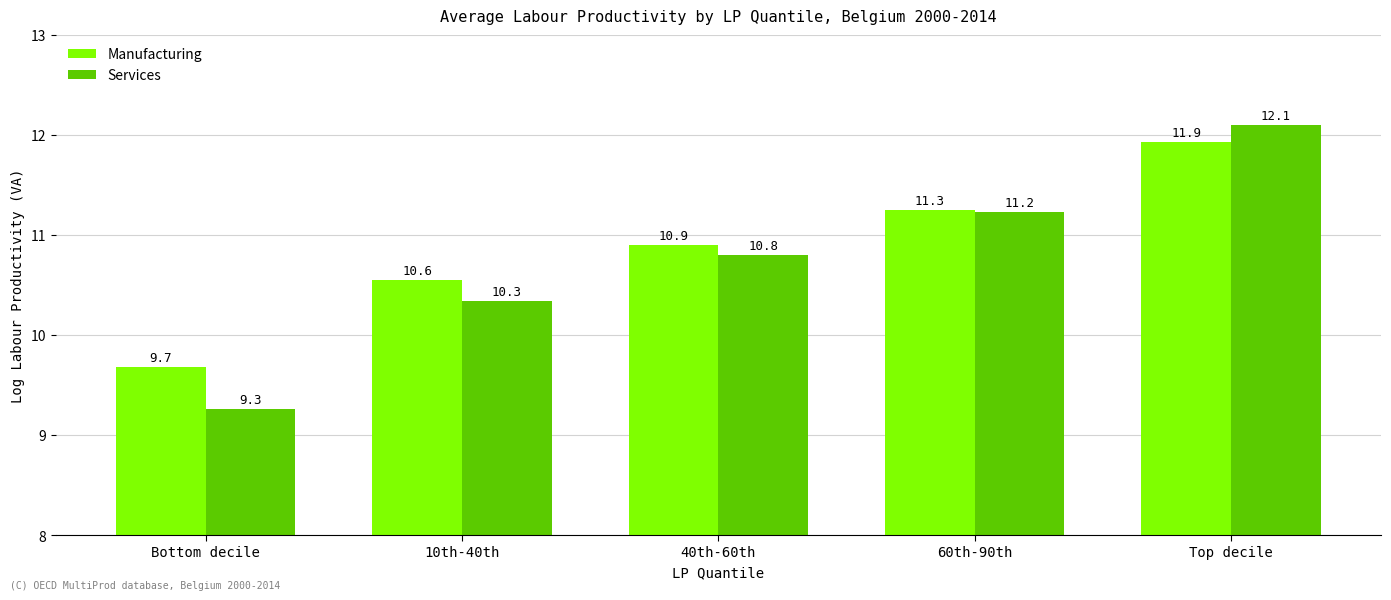

What is the sum of the Services values at Top decile and Bottom decile?

21.4